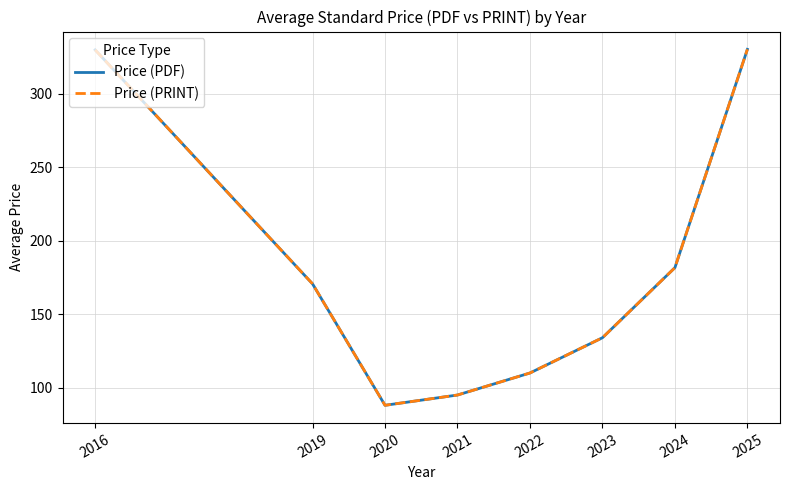

The value of Price (PDF) at 2019 is 170.7. True or false?

True